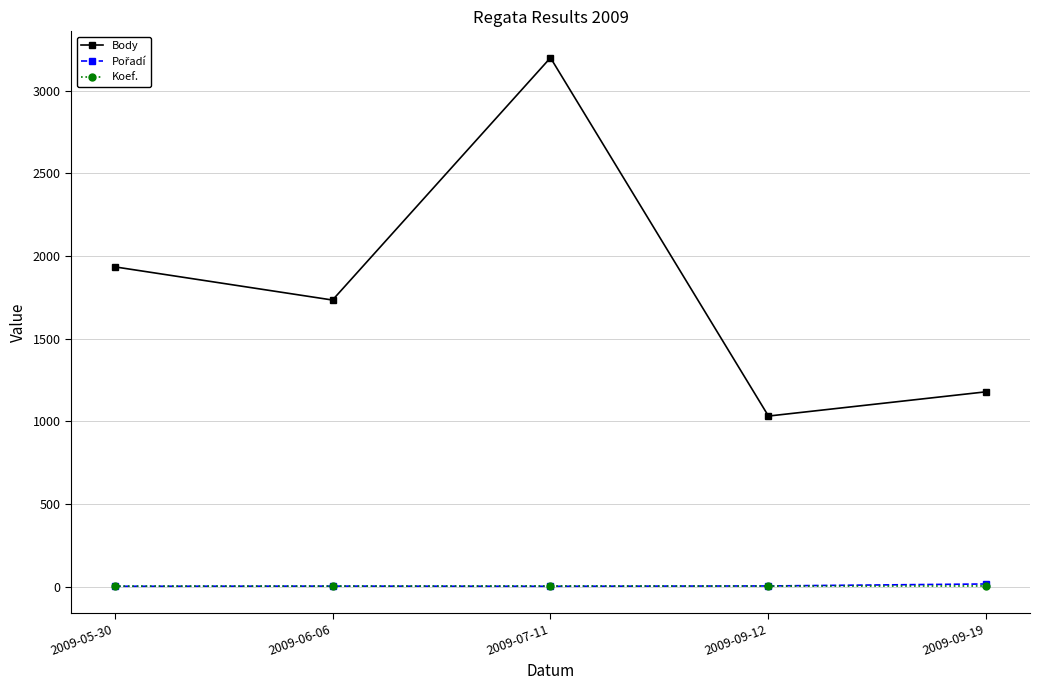

Is it true that Body equals 1663 at 2009-09-12?

False